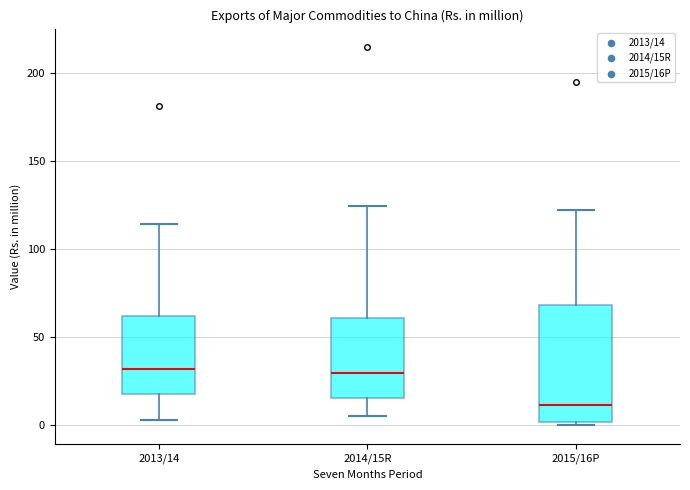

Reading left to right, read every box against the y-axis: the position of its median line, the range the box covers, and the ends of its whiskers. The values are not printed on the chart, so give them approximately, as read against the axis.

2013/14: median 30, box 20 to 60, whiskers 5 to 115
2014/15R: median 30, box 15 to 60, whiskers 5 to 125
2015/16P: median 10, box 0 to 70, whiskers 0 (just below the box's lower edge) to 120